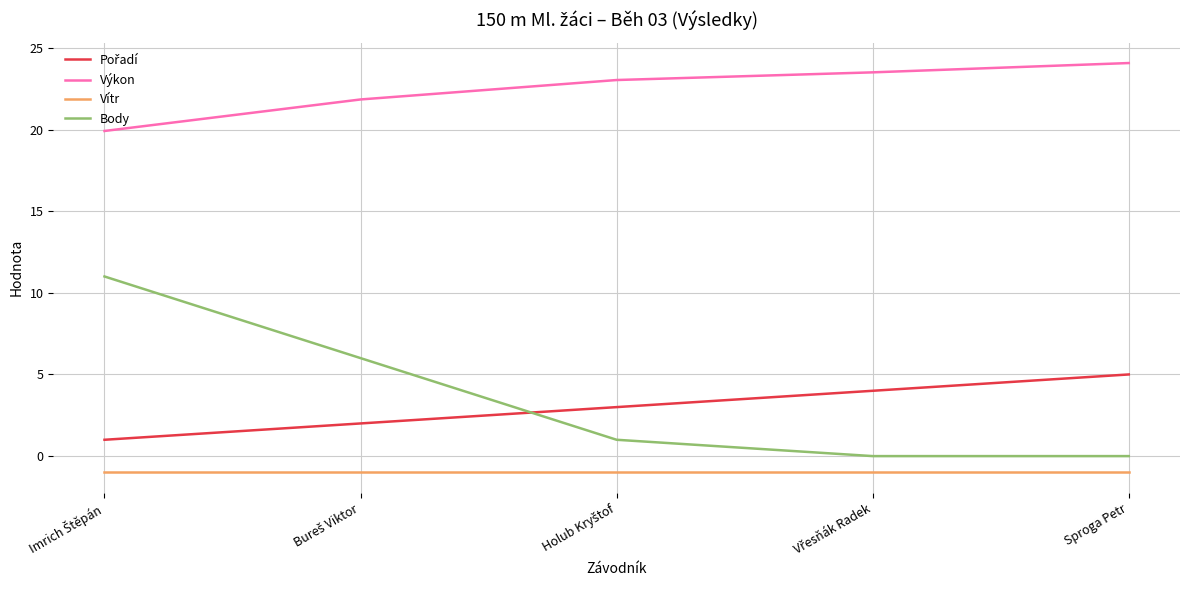

At which label does Výkon reach its peak?

Sproga Petr